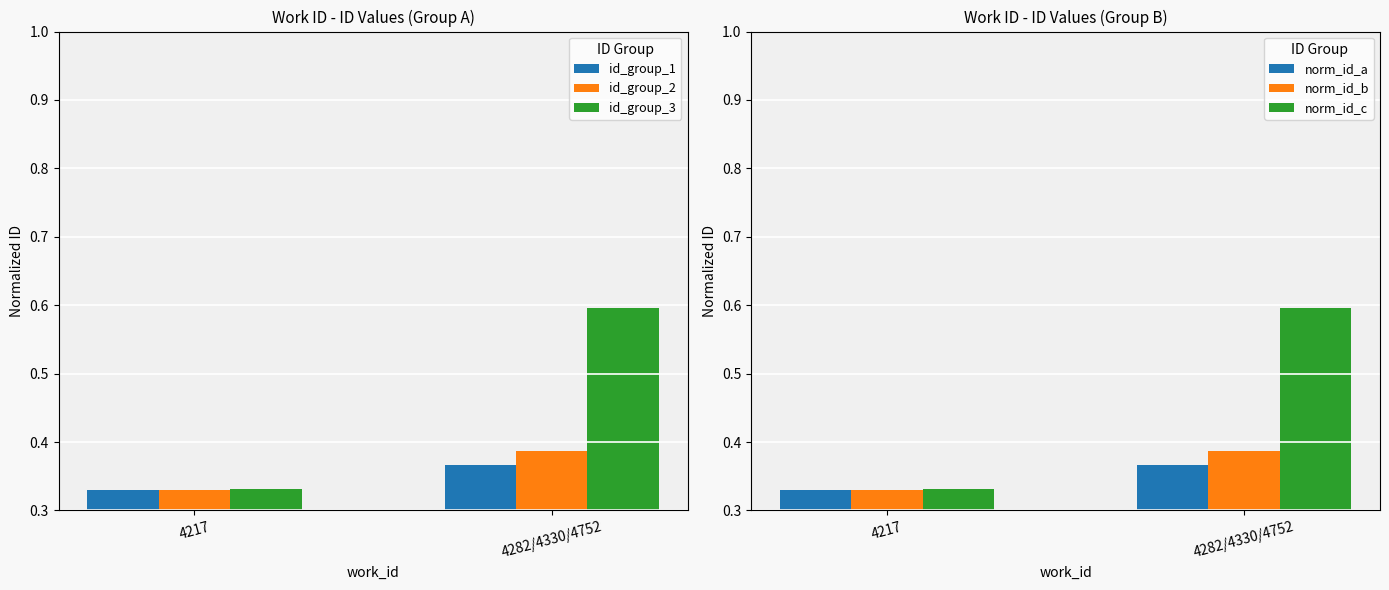

Does the chart contain any negative values?

No